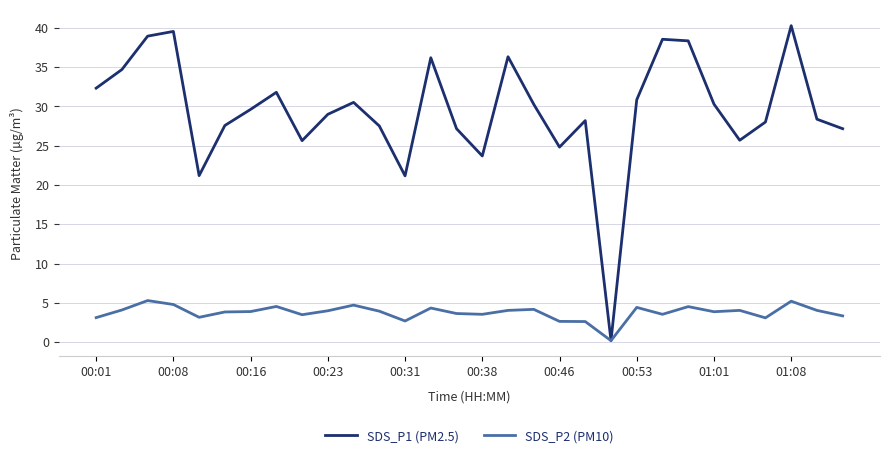

How many interior local valleys does the SDS_P1 (PM2.5) series have?

7